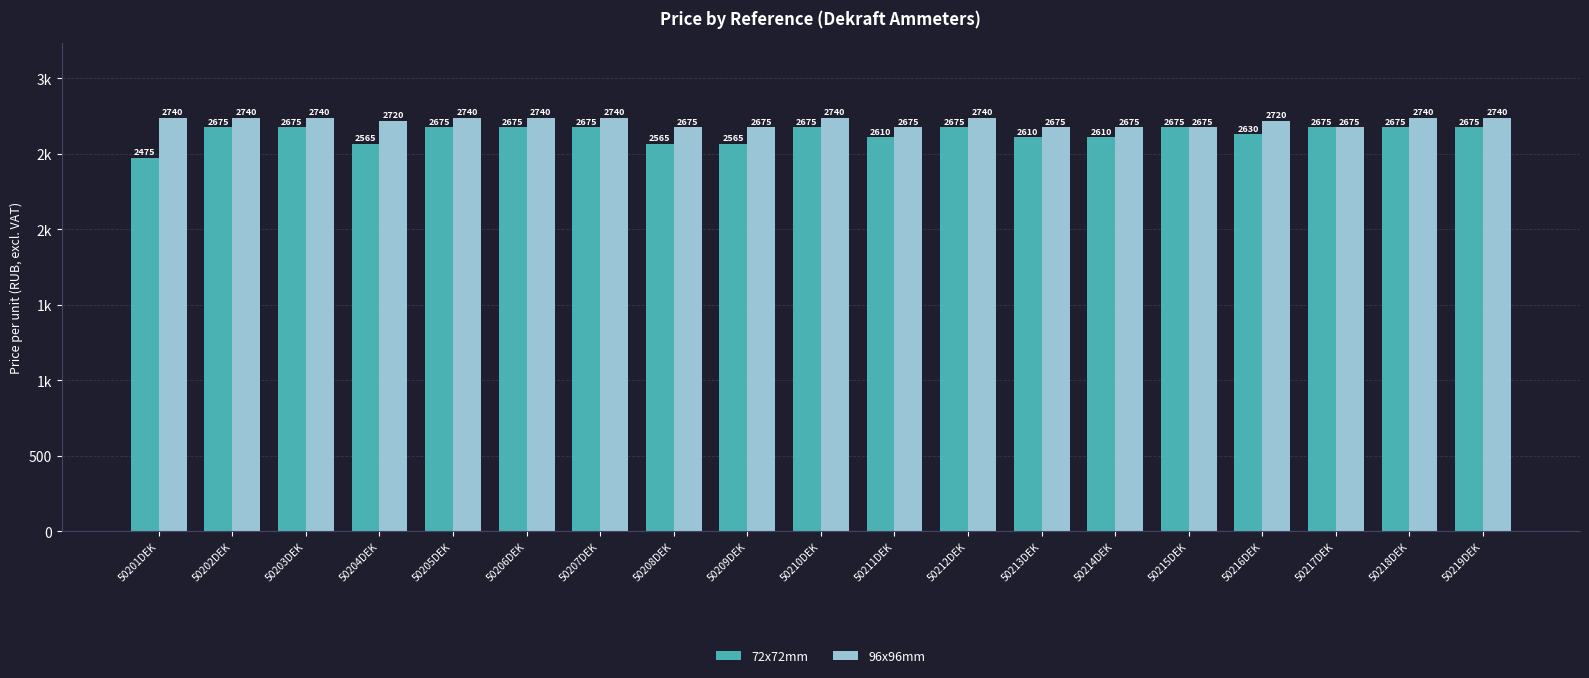

Reading left to right, list all the values displayed in this chart.

72x72mm: 50201DEK=2475	50202DEK=2675	50203DEK=2675	50204DEK=2565	50205DEK=2675	50206DEK=2675	50207DEK=2675	50208DEK=2565	50209DEK=2565	50210DEK=2675	50211DEK=2610	50212DEK=2675	50213DEK=2610	50214DEK=2610	50215DEK=2675	50216DEK=2630	50217DEK=2675	50218DEK=2675	50219DEK=2675
96x96mm: 50201DEK=2740	50202DEK=2740	50203DEK=2740	50204DEK=2720	50205DEK=2740	50206DEK=2740	50207DEK=2740	50208DEK=2675	50209DEK=2675	50210DEK=2740	50211DEK=2675	50212DEK=2740	50213DEK=2675	50214DEK=2675	50215DEK=2675	50216DEK=2720	50217DEK=2675	50218DEK=2740	50219DEK=2740